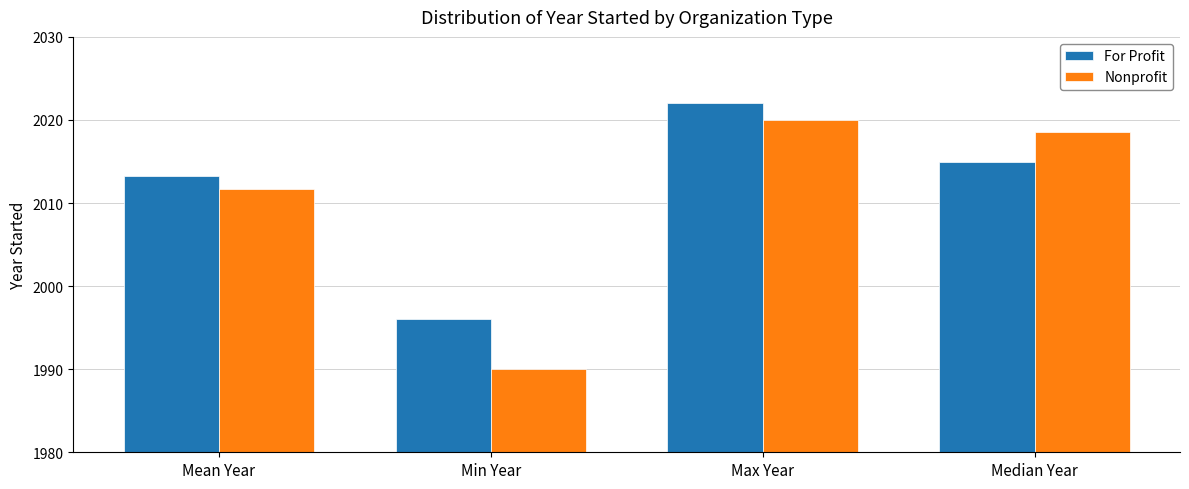

List the labels in order of For Profit value, largest first.

Max Year, Median Year, Mean Year, Min Year